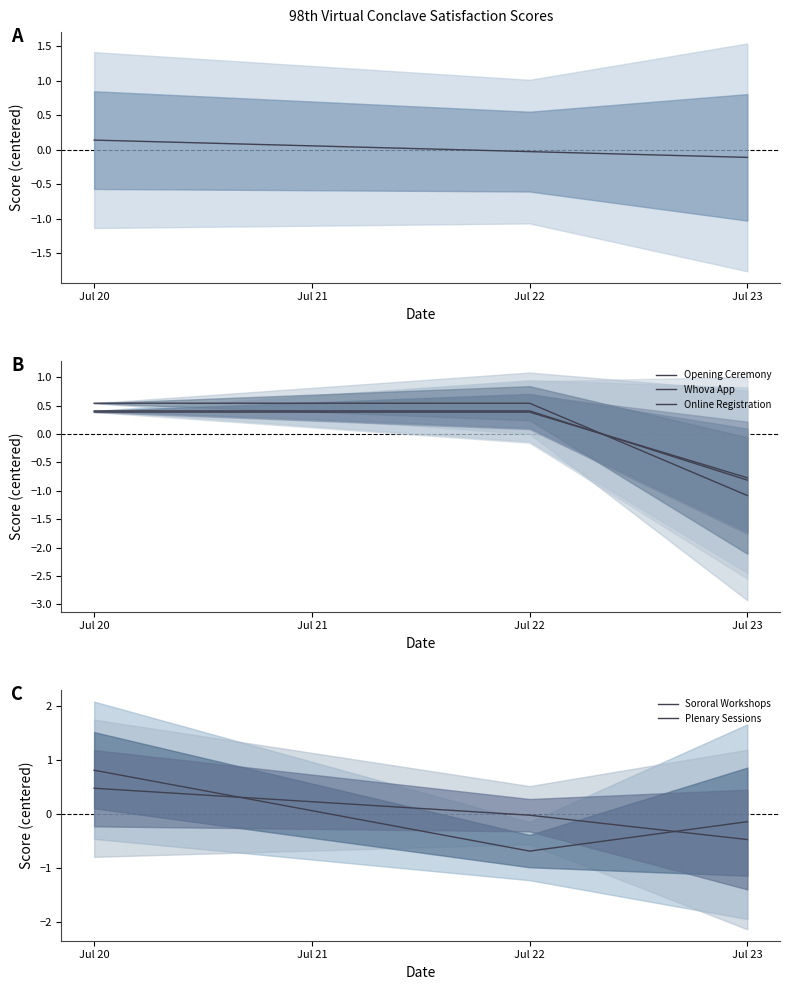

The Overall Satisfaction series shows -0.0 at Jul 22. True or false?

False